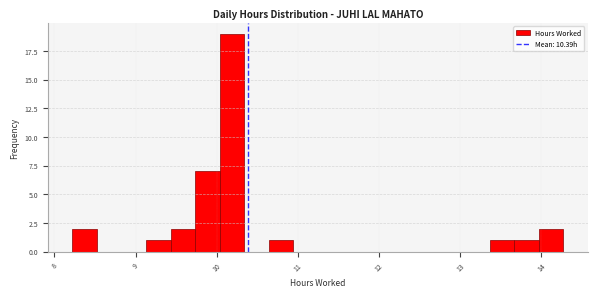

Around what value on the x-axis is the tallest bar? Give the approximate position of its centre, as read against the axis.

10.2